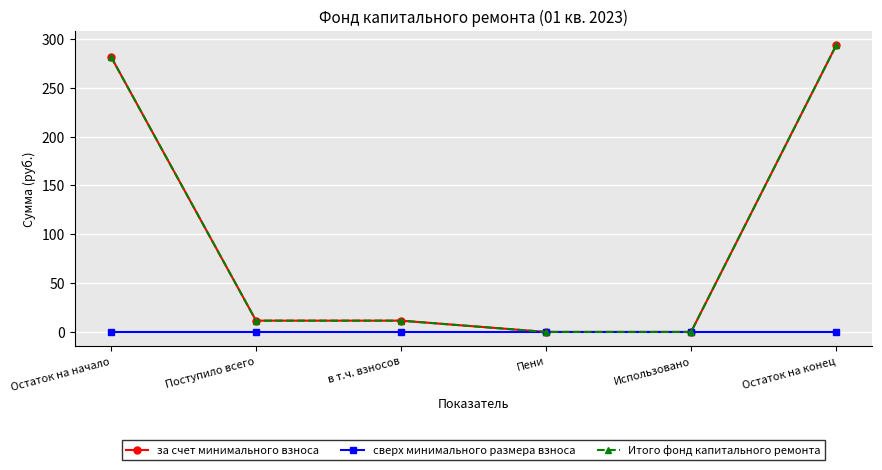

Which series changed the most between Остаток на начало and Поступило всего?

за счет минимального взноса